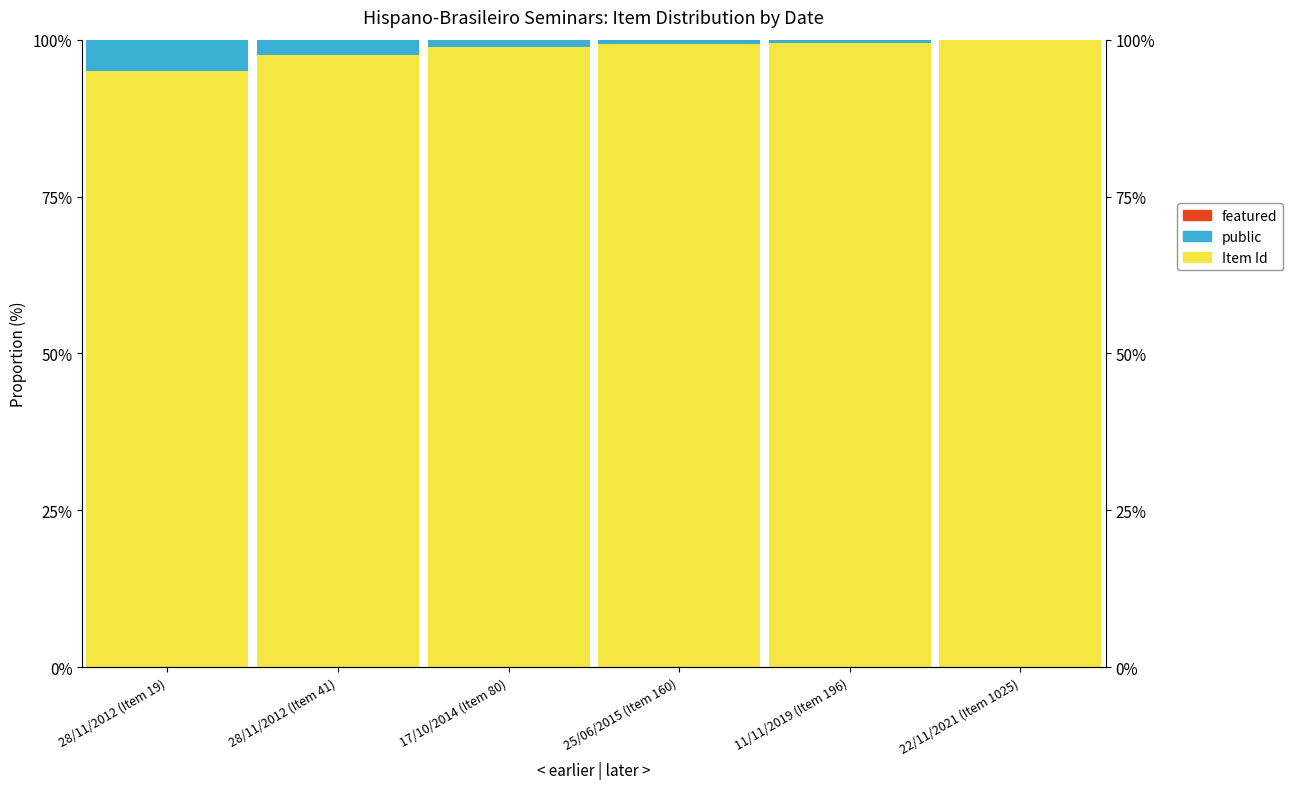

Where is featured nearest to the value 0?

28/11/2012 (Item 19)